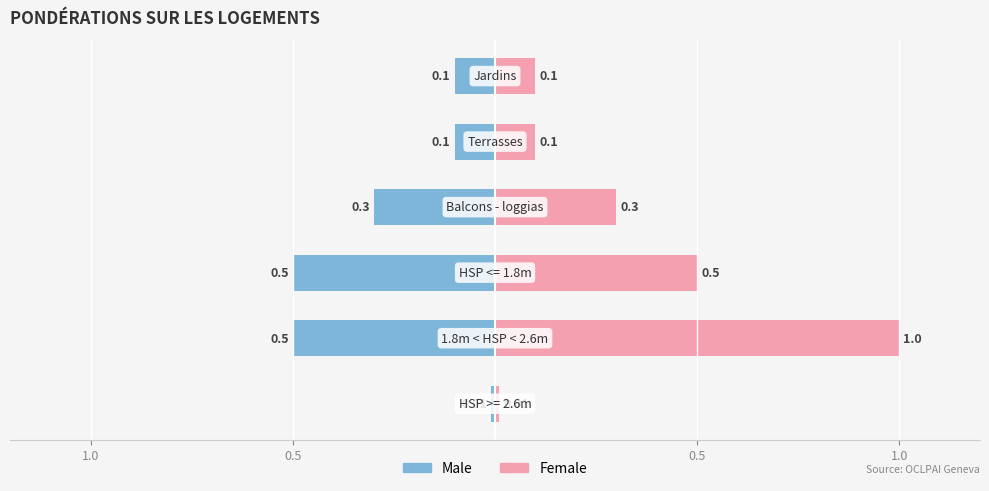

What is the maximum value for Female?

1.0